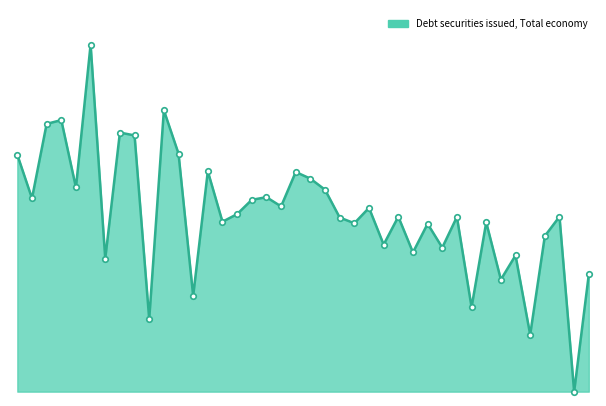

How many interior local valleys (lower than both neighbors) does the data have?

15